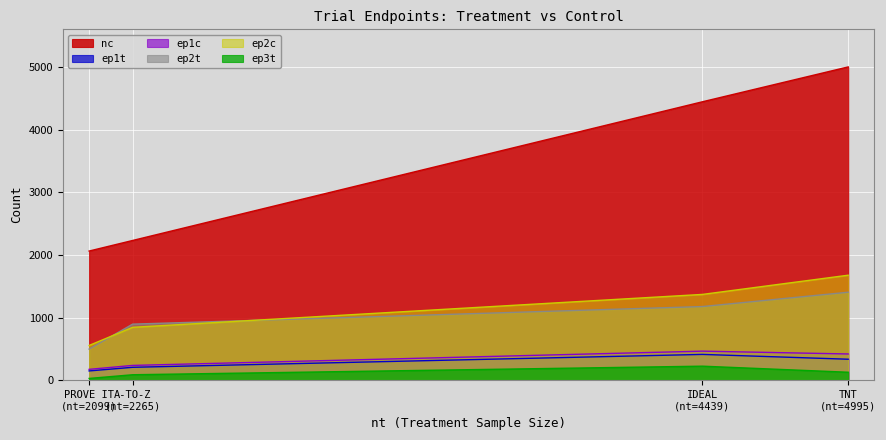

True or false: ep2t and ep3t cross at least once.

False